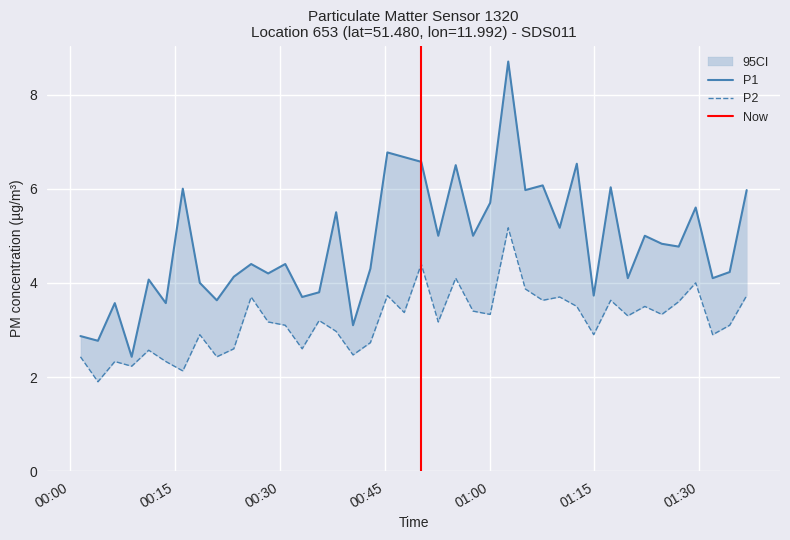

Rank the series by their average value, from lowest to highest.

P2, P1